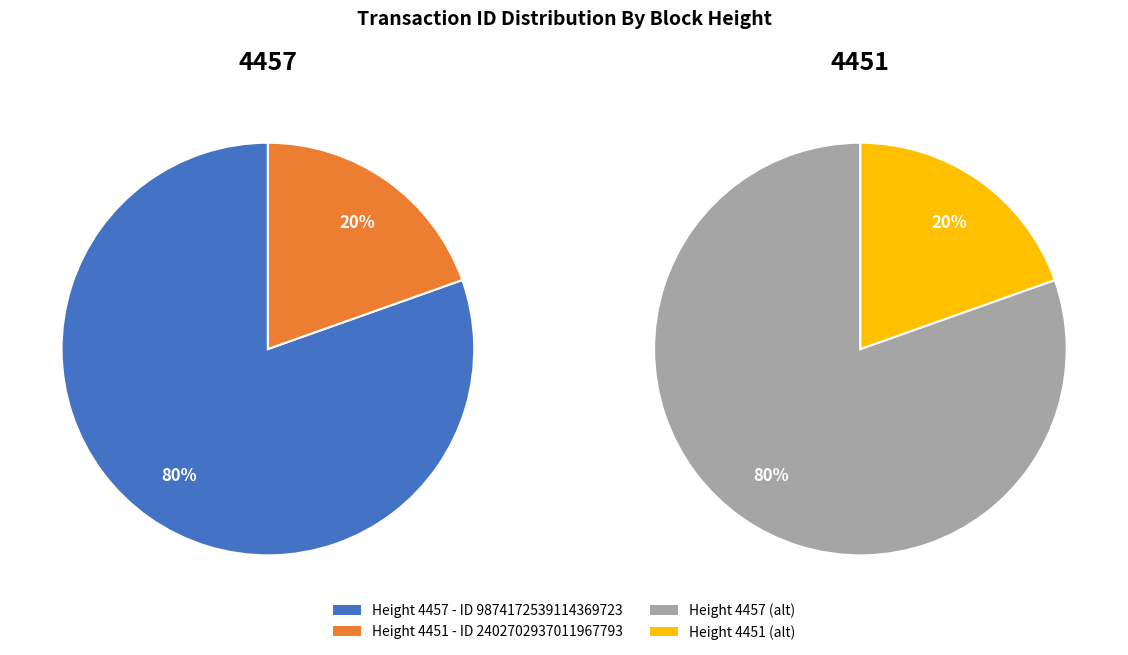

Rank the categories by value from lowest to highest.

4451, 4457